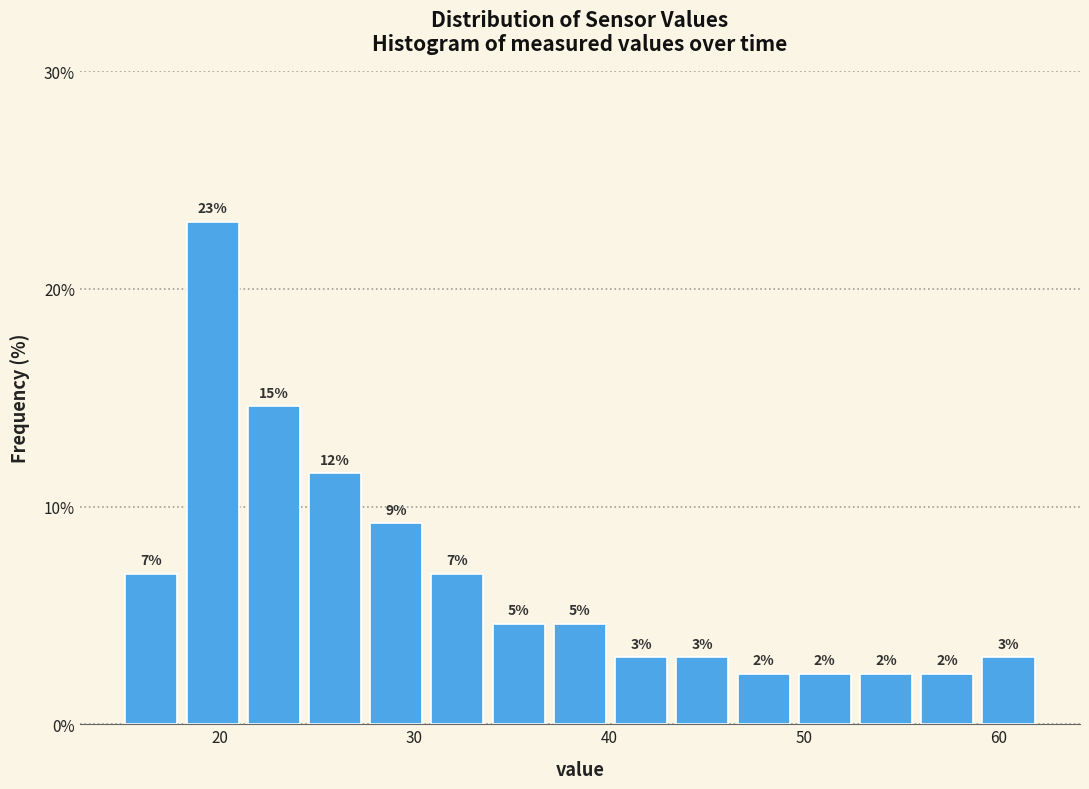

Around what value on the x-axis is the tallest bar? Give the approximate position of its centre, as read against the axis.

20